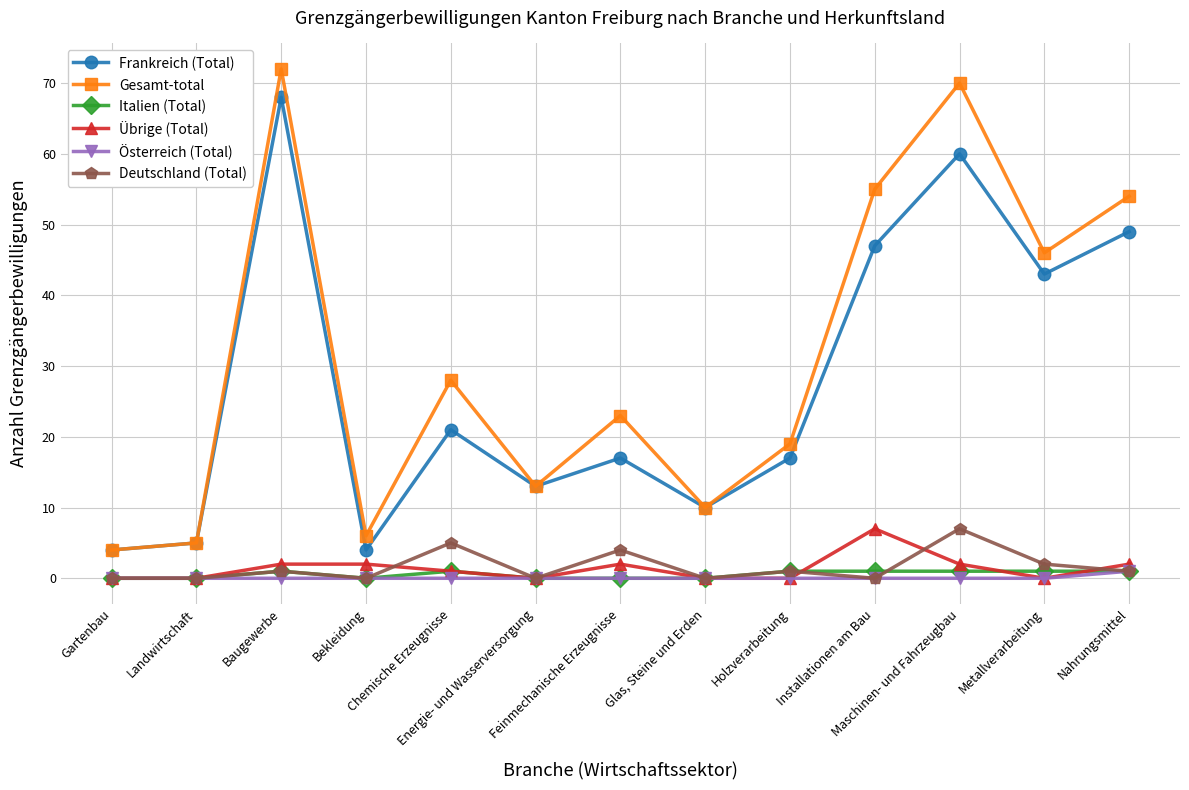

Which label corresponds to the largest value in the chart?

Baugewerbe